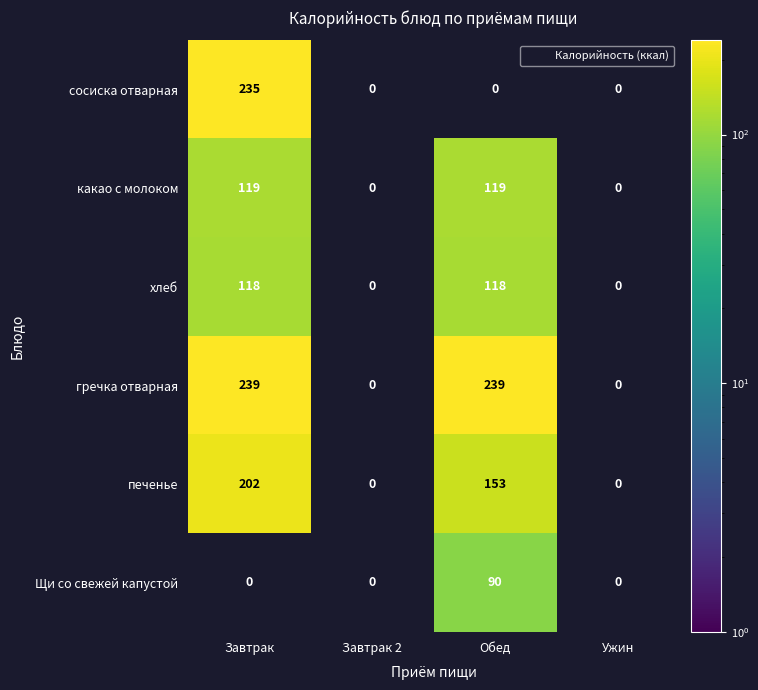

Is the value of печенье at Завтрак greater than the value of сосиска отварная at Ужин?

Yes